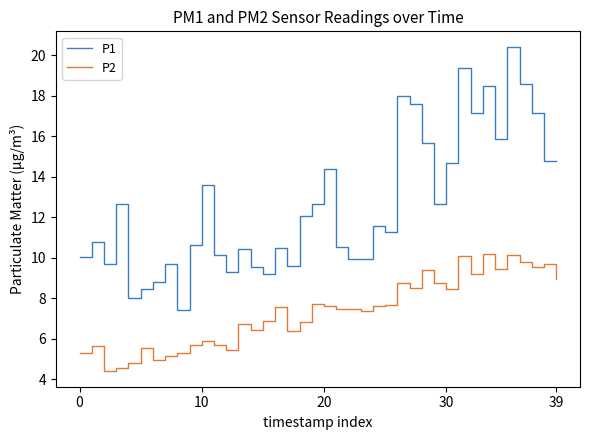

Rank the series by their maximum value, from highest to lowest.

P1, P2